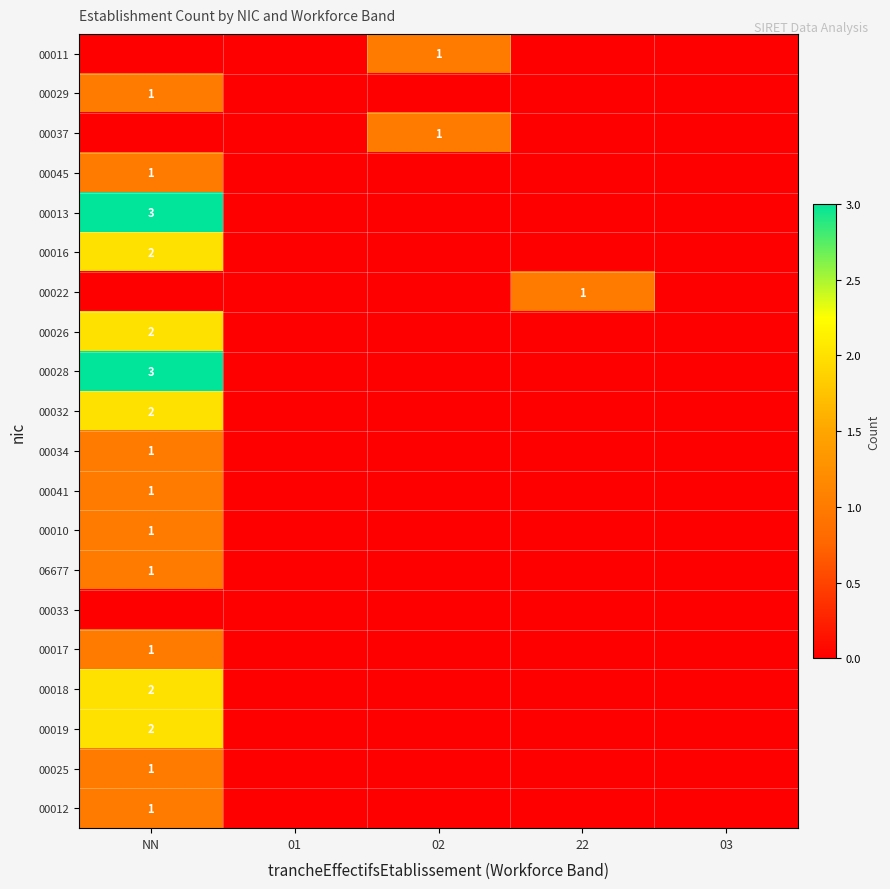

The value of 00016 at NN is 3. True or false?

False